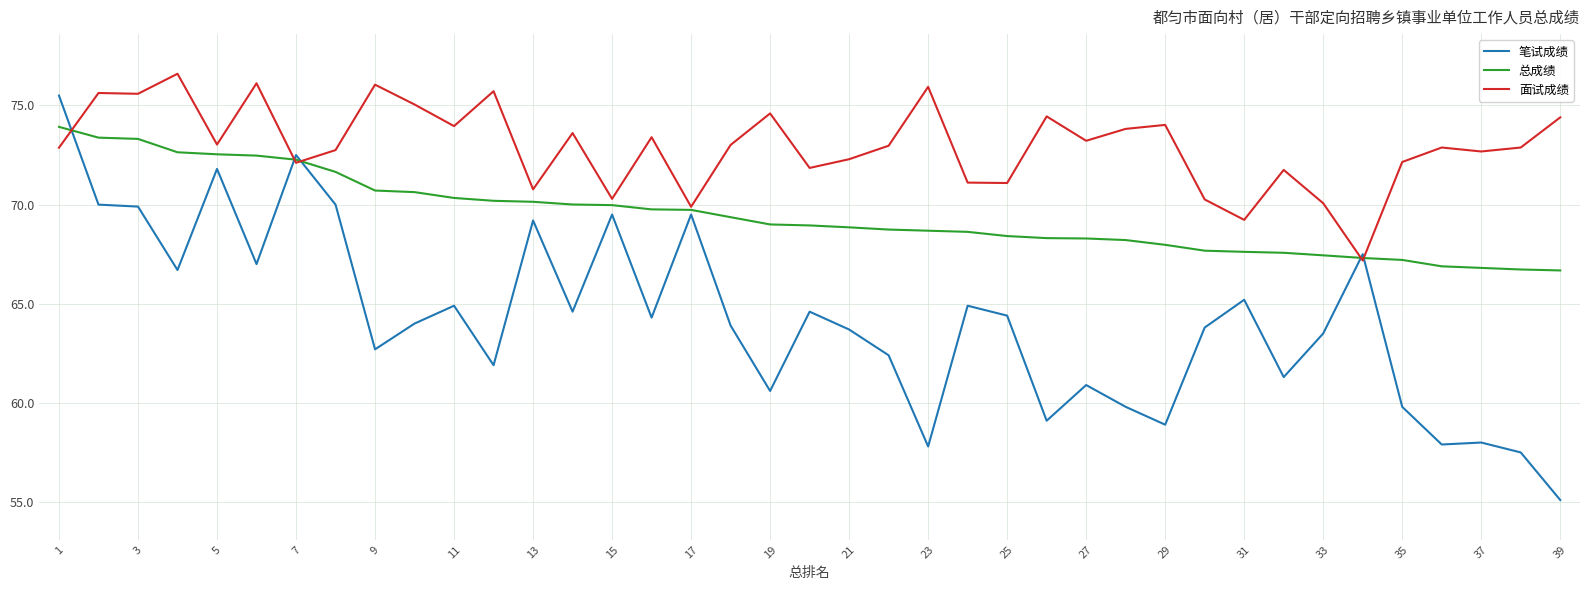

At how many categories does at least one series exceed 60?

39